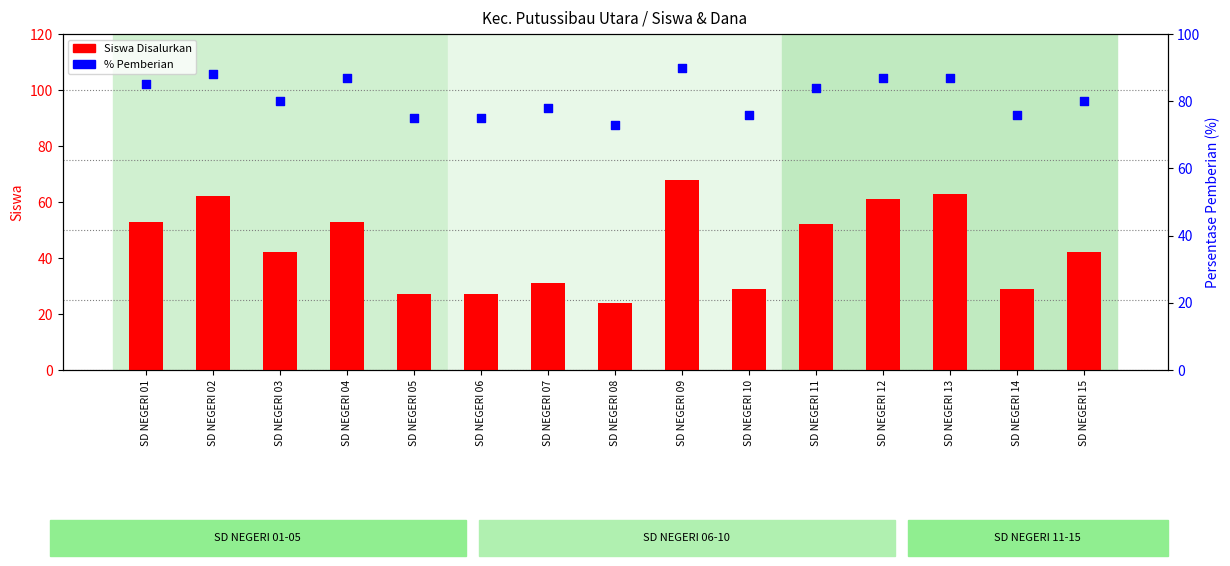

Is the value of % Pemberian at SD NEGERI 11 greater than the value of Siswa Disalurkan at SD NEGERI 03?

Yes